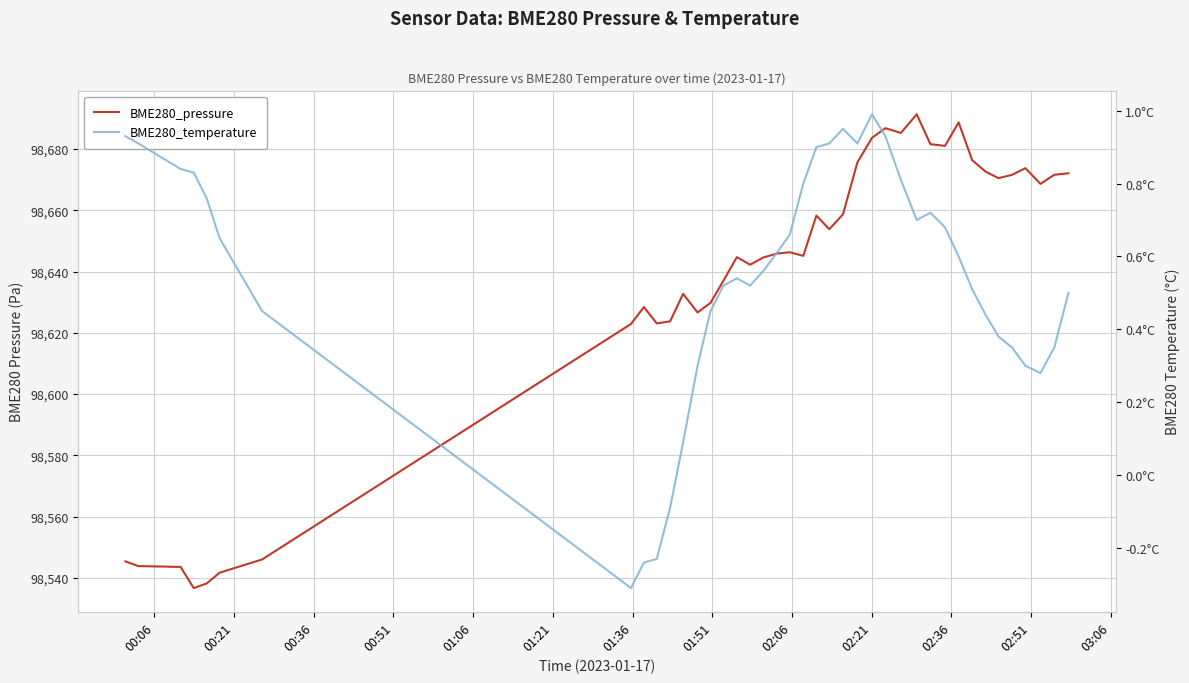

How many values in BME280_temperature are above zero?

36